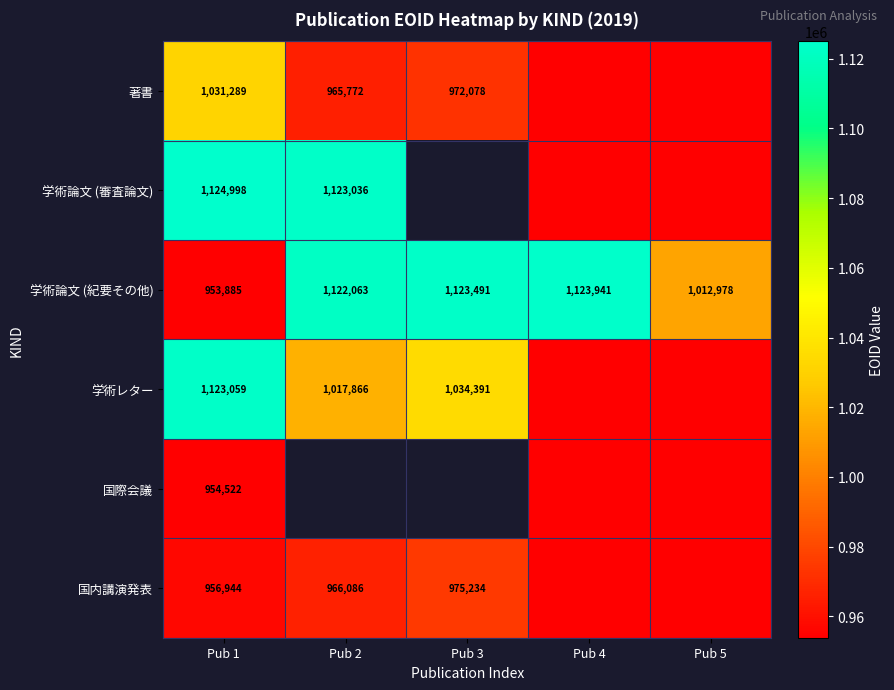

What is the difference between the 学術論文 (紀要その他) values at Pub 1 and Pub 4?

170056